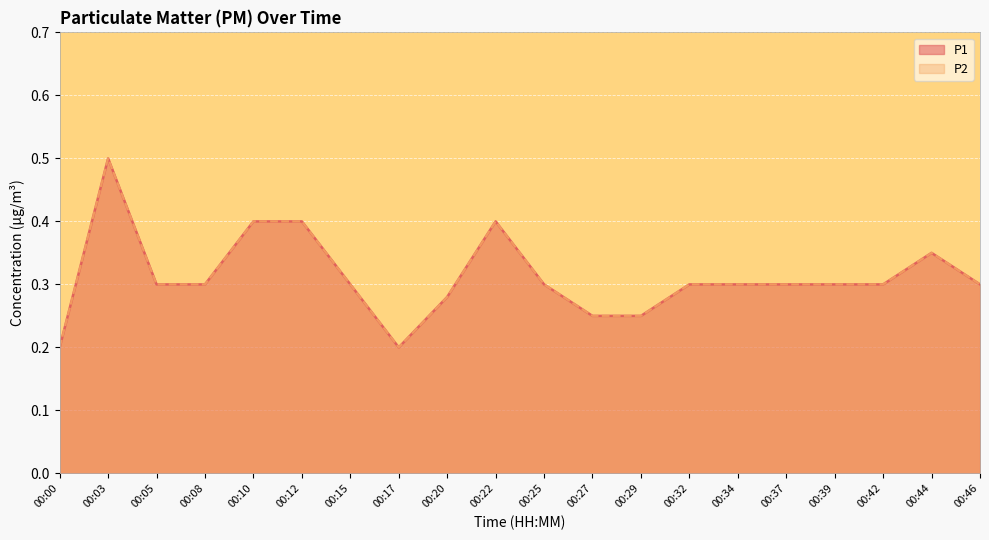

True or false: P2 and P1 intersect in this chart.

False